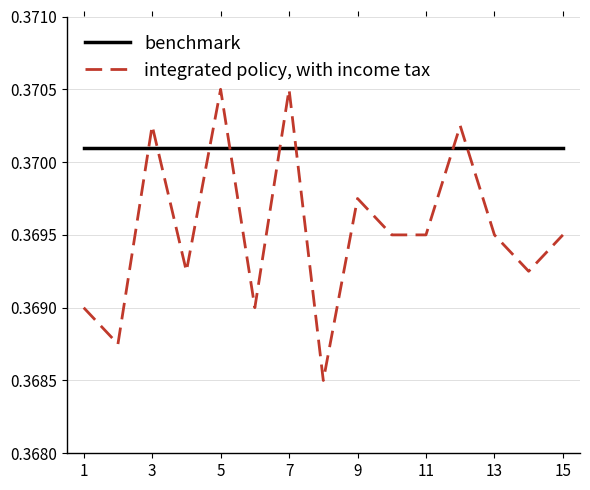

Which series has the largest range (max minus min)?

integrated policy, with income tax